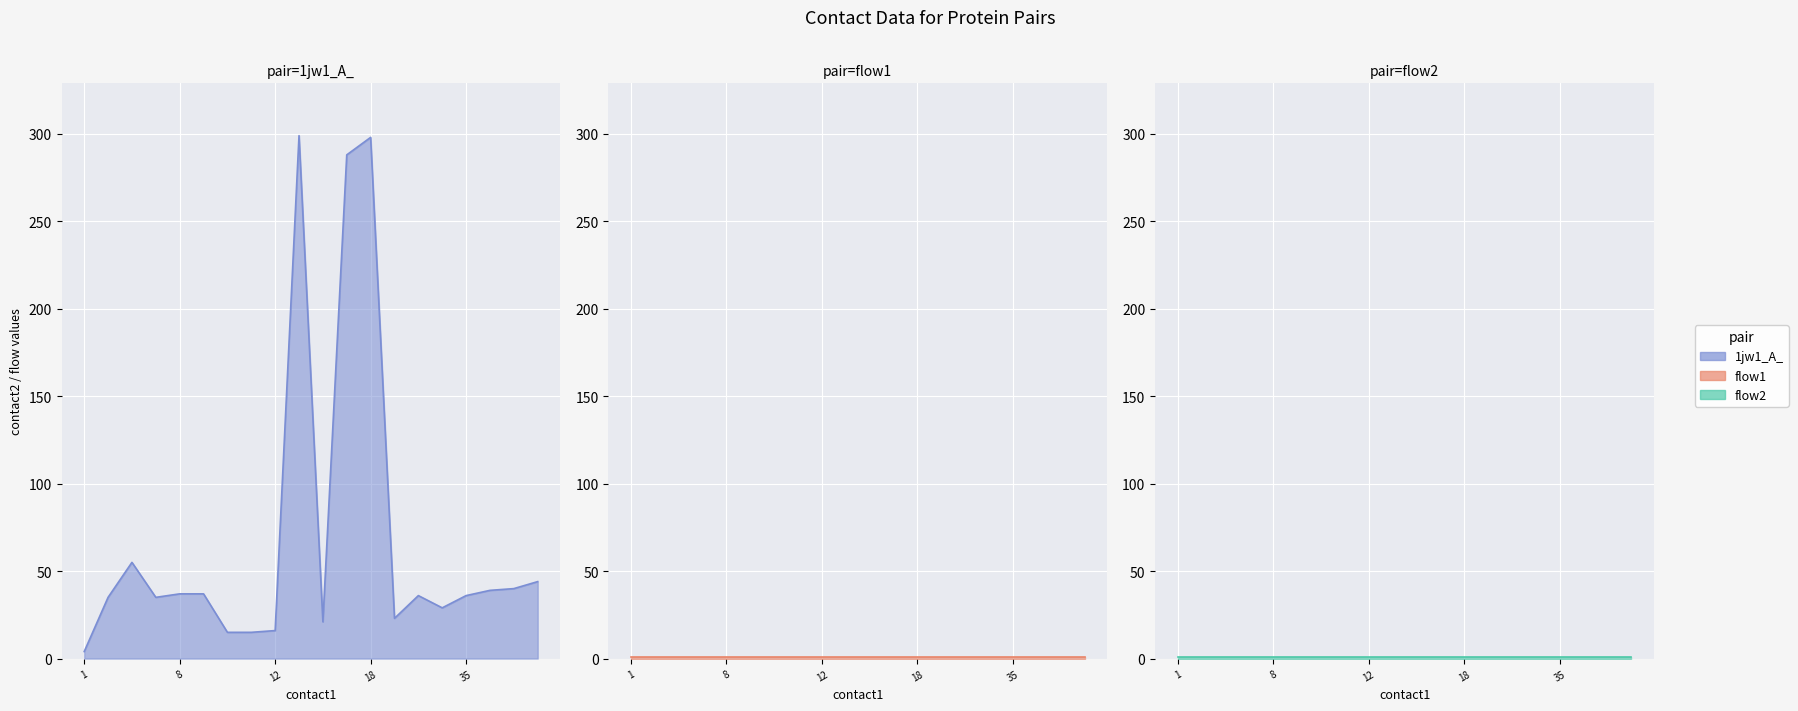

True or false: flow2 and flow1 cross at least once.

False